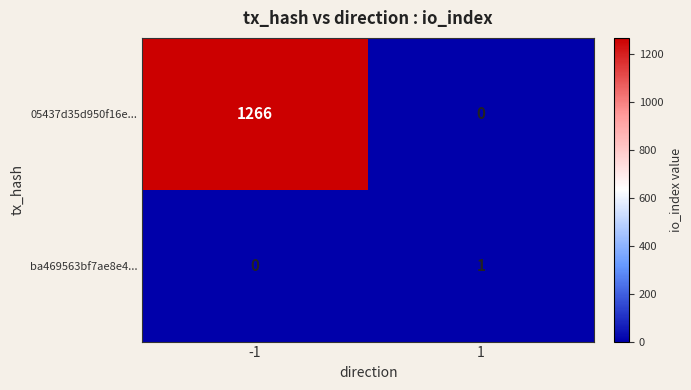

What is the difference between the 05437d35d950f16e... values at -1 and 1?

1266